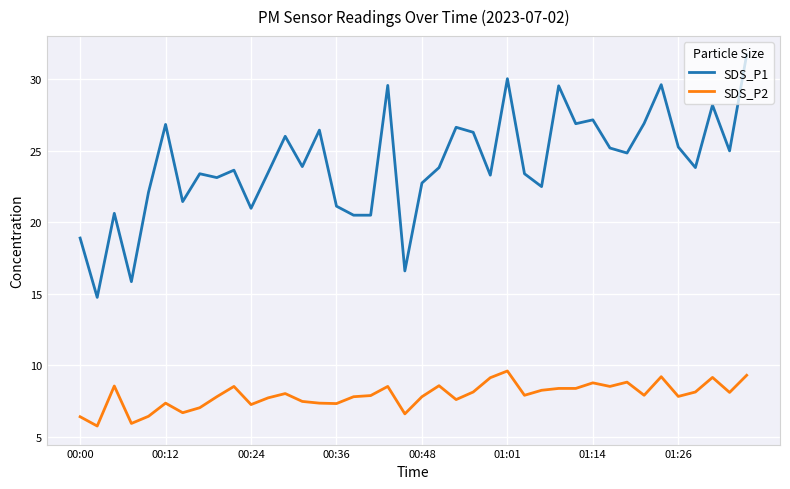

True or false: SDS_P1 and SDS_P2 cross at least once.

False